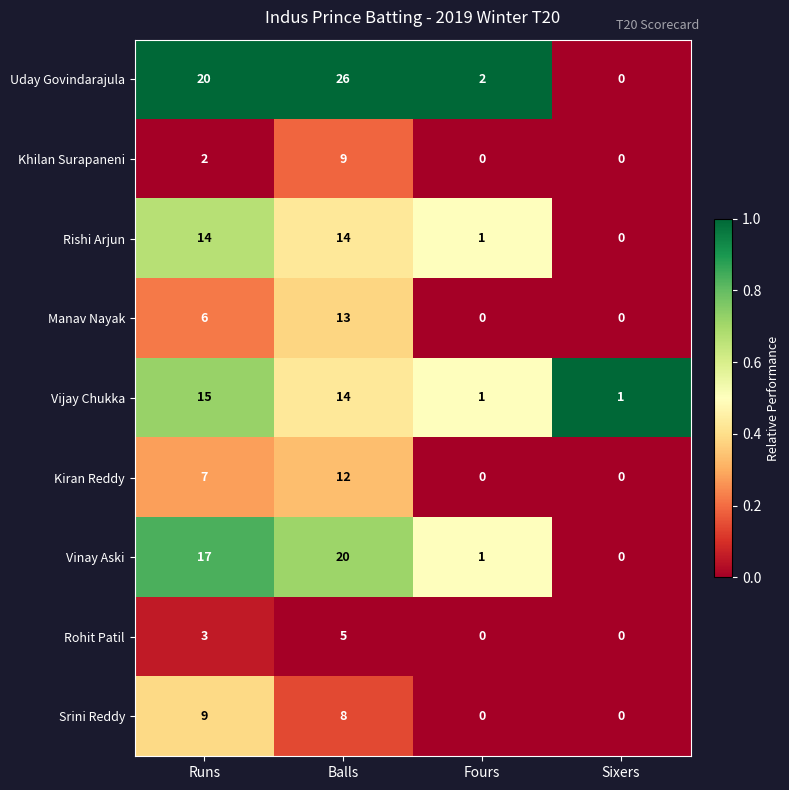

Between Runs and Sixers, which series saw the biggest shift?

Uday Govindarajula